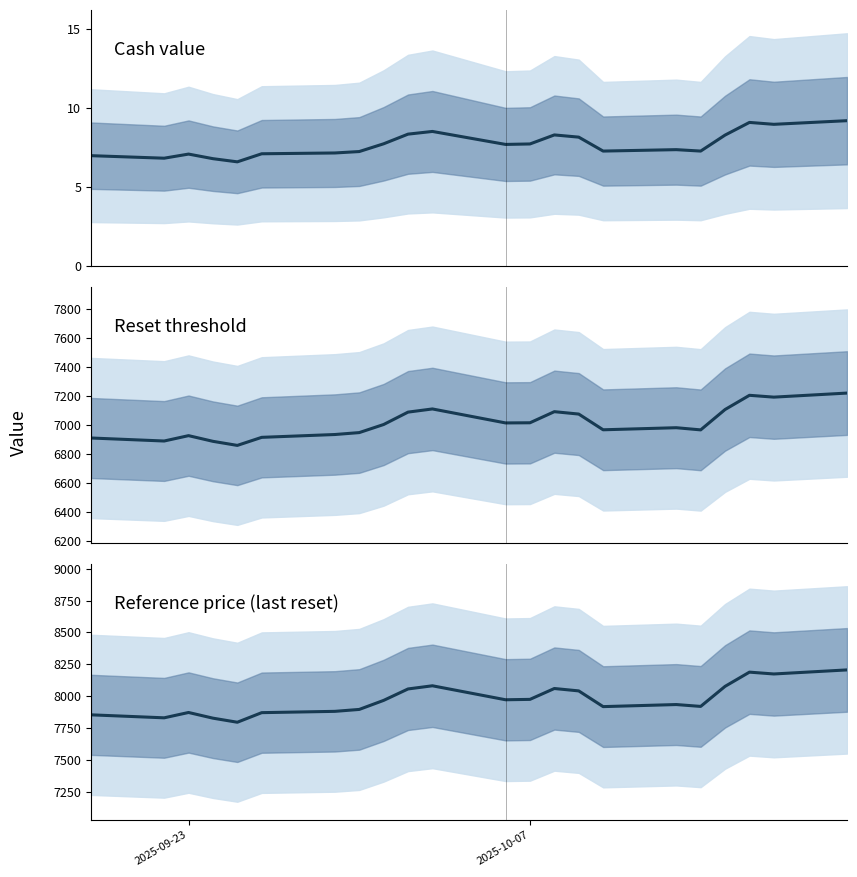

How many data points in Cash value are less than 7?

4